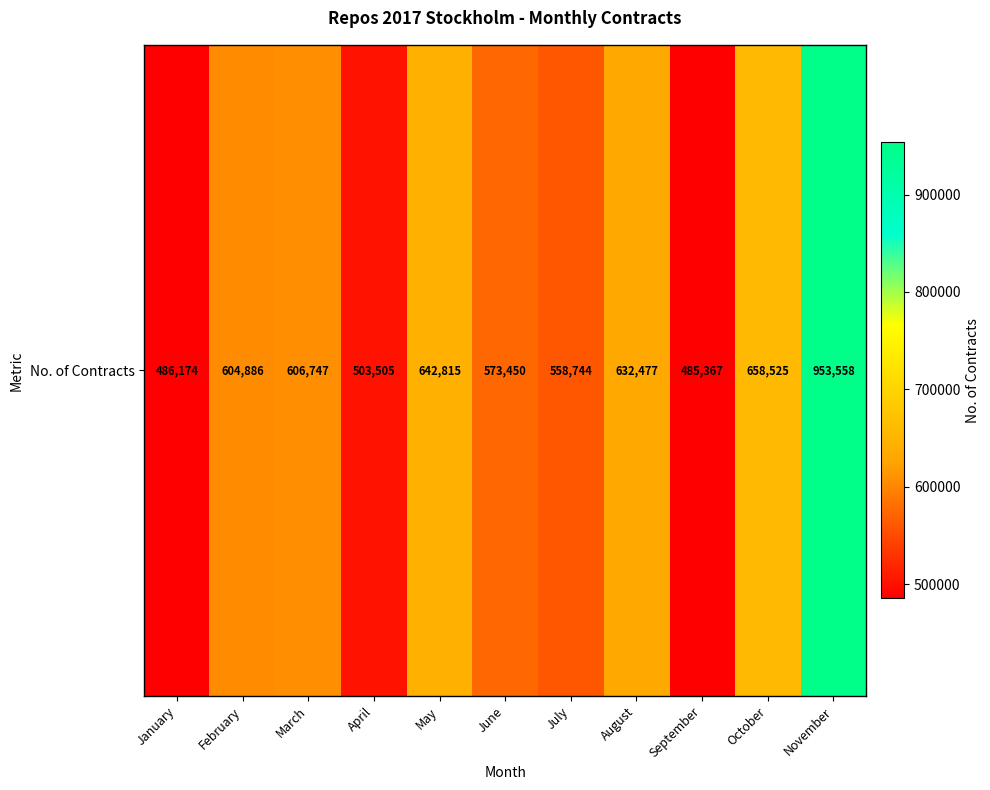

True or false: the data shows 503505 at April.

True